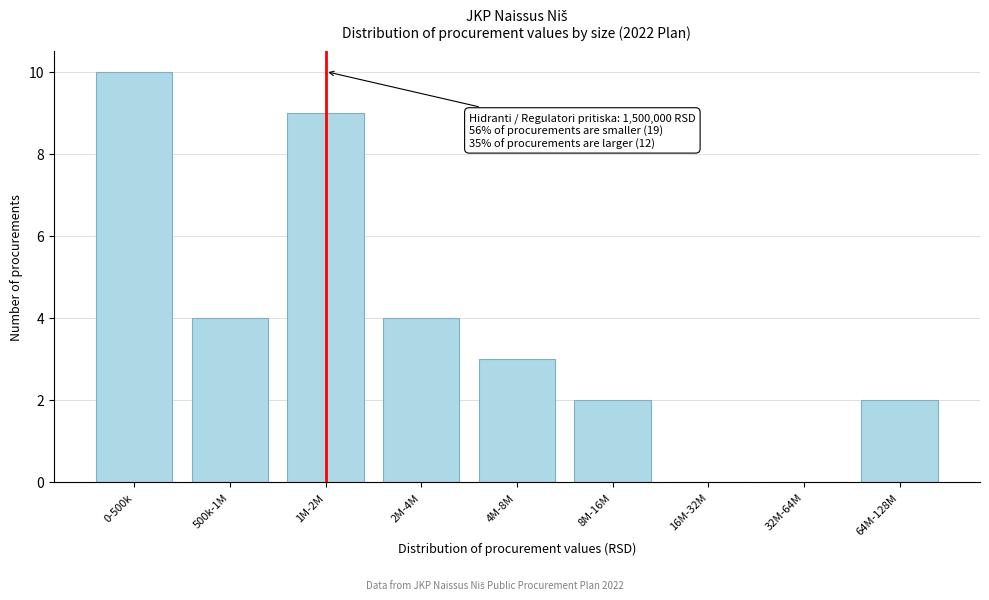

Reading right to left, extract all data points from this chart.

64M-128M=2	32M-64M=0	16M-32M=0	8M-16M=2	4M-8M=3	2M-4M=4	1M-2M=9	500k-1M=4	0-500k=10